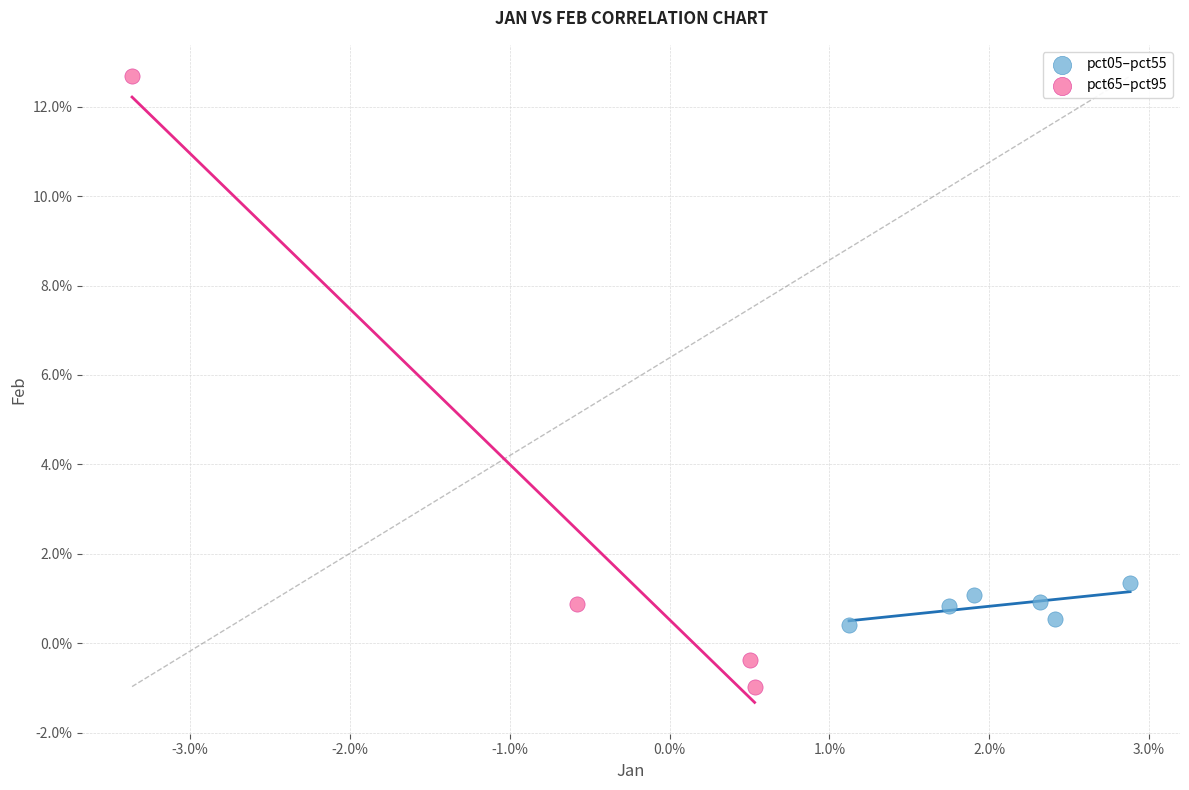

Which series has the widest spread of Y values?

pct65–pct95